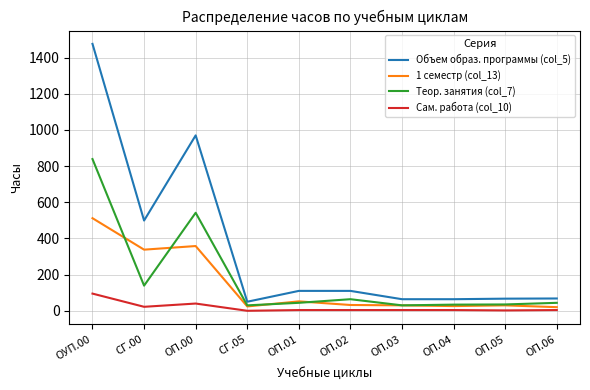

Which series has the widest spread of values?

Объем образ. программы (col_5)